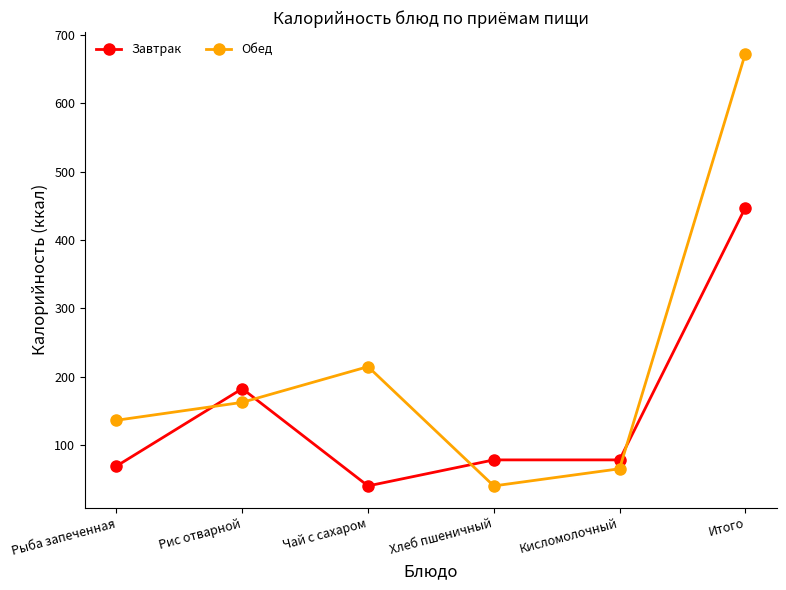

The Завтрак series shows 447.1 at Итого. True or false?

True